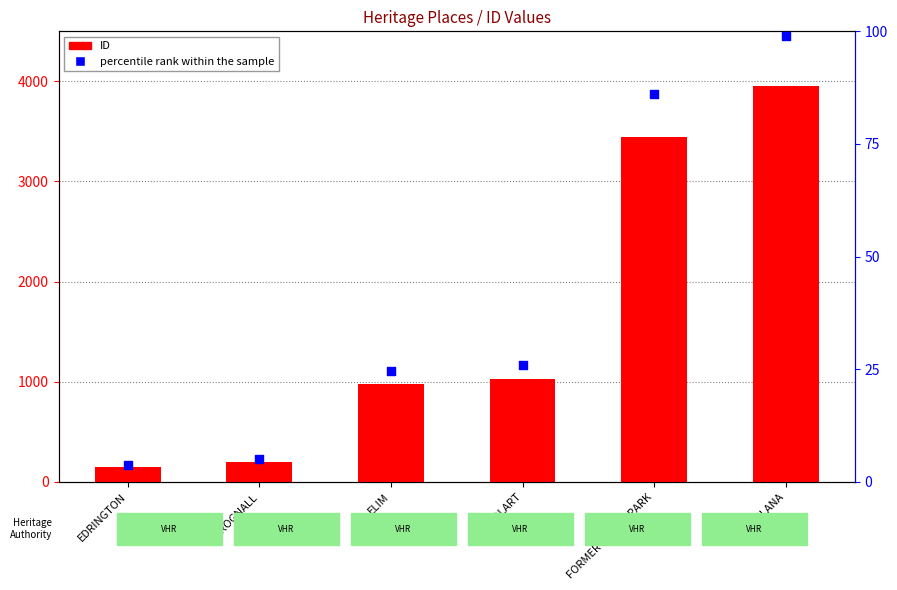

What are all the series names shown in the legend?

ID, percentile rank within the sample